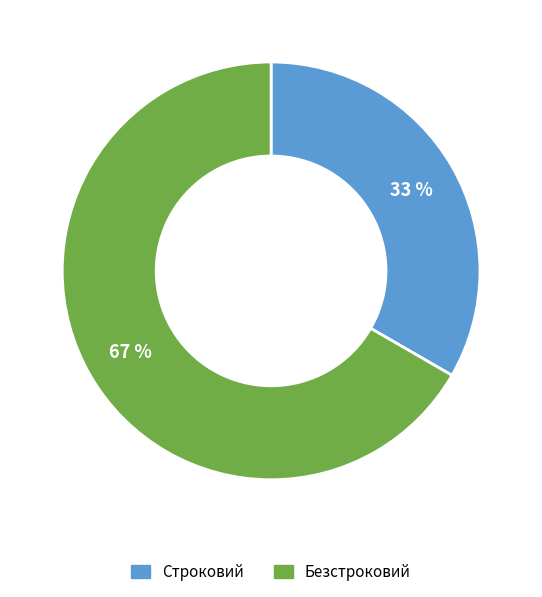

Is it true that Безстроковий is 67% of the pie?

True